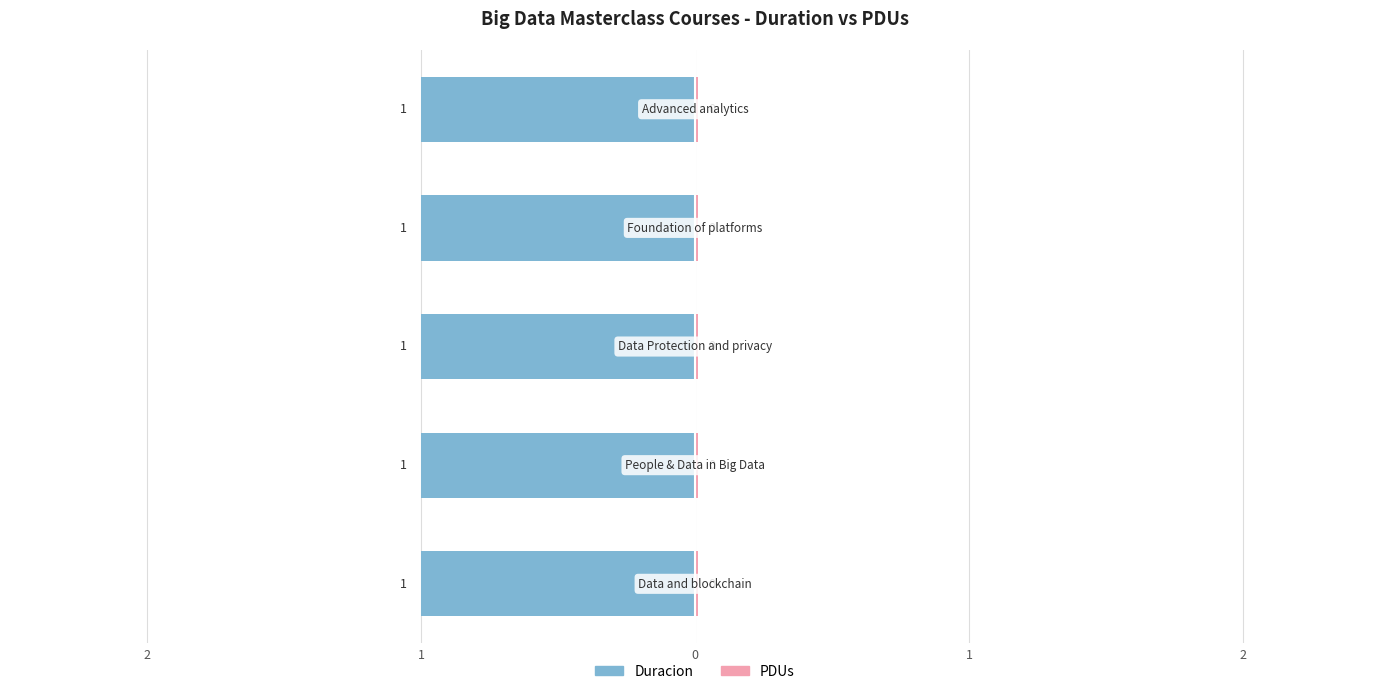

Between Foundation of platforms and People & Data in Big Data, which is larger?

Foundation of platforms